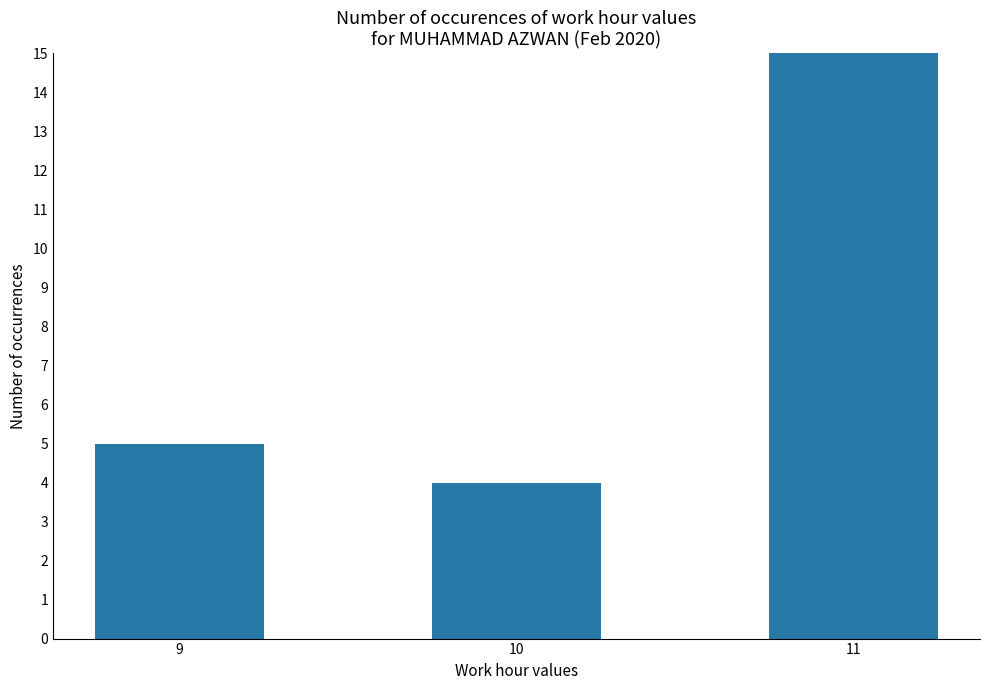

Which category has the highest value across all series?

11